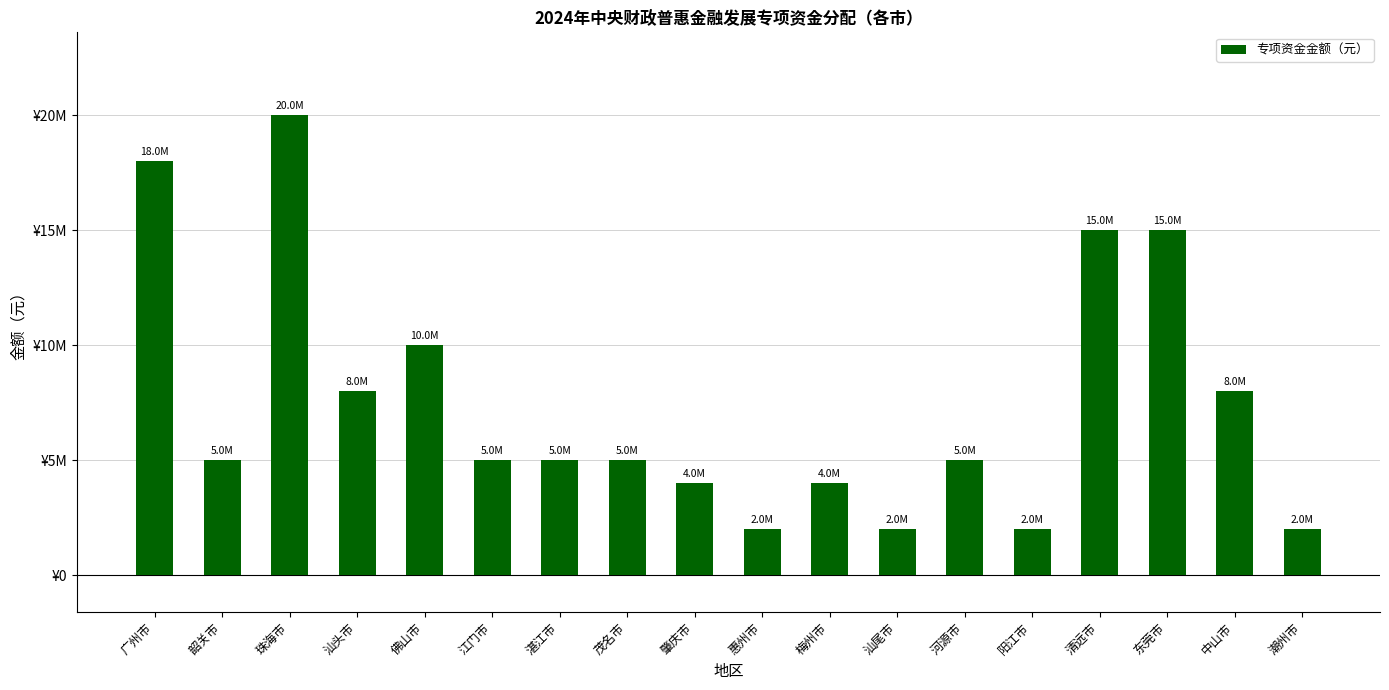

List the labels in order of value, largest first.

珠海市, 广州市, 清远市, 东莞市, 佛山市, 汕头市, 中山市, 韶关市, 江门市, 湛江市, 茂名市, 河源市, 肇庆市, 梅州市, 惠州市, 汕尾市, 阳江市, 潮州市